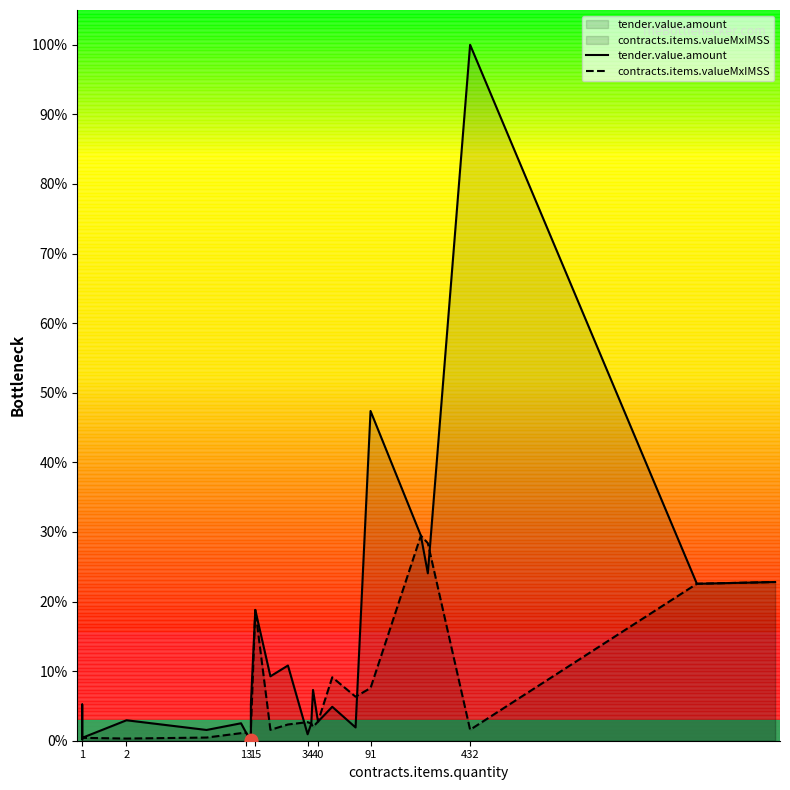

Which series has the widest spread of Y values?

tender.value.amount